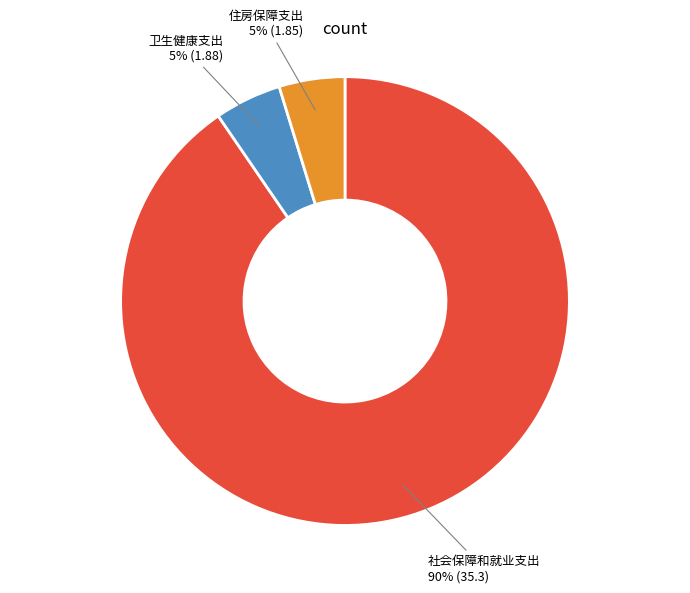

What percentage is the 住房保障支出 slice, to the nearest percent?

5%